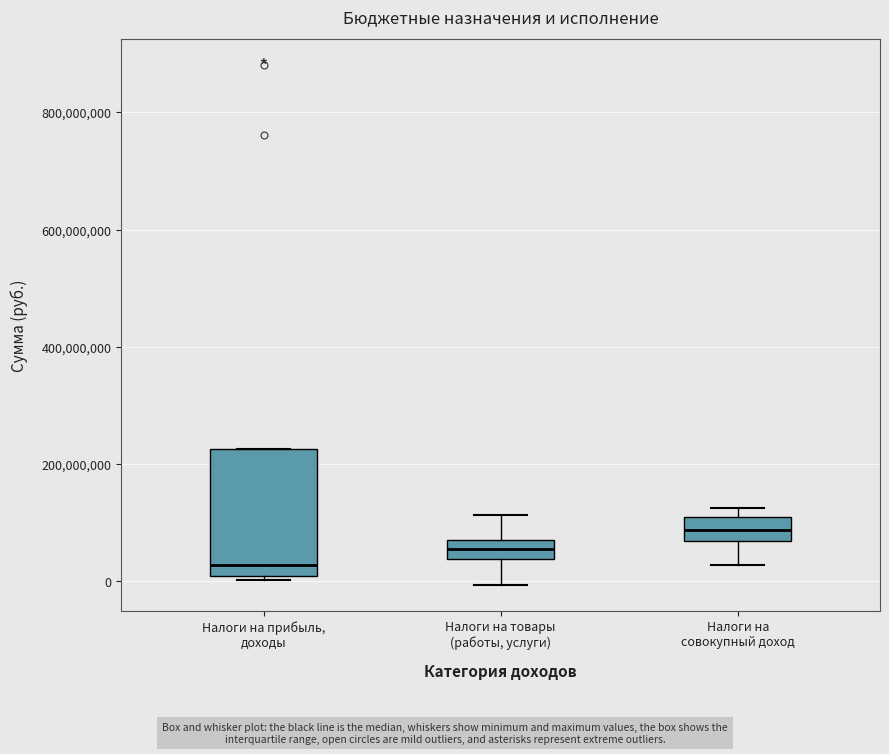

Comparing the boxes themselves (not the whiskers), which one is the tallest?

Налоги на прибыль, доходы